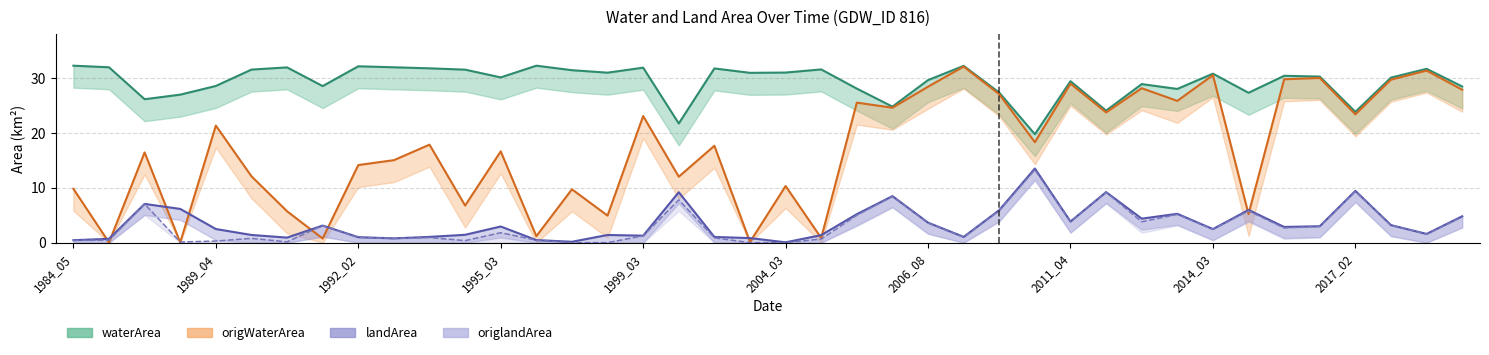

At how many categories does at least one series exceed 7?

40